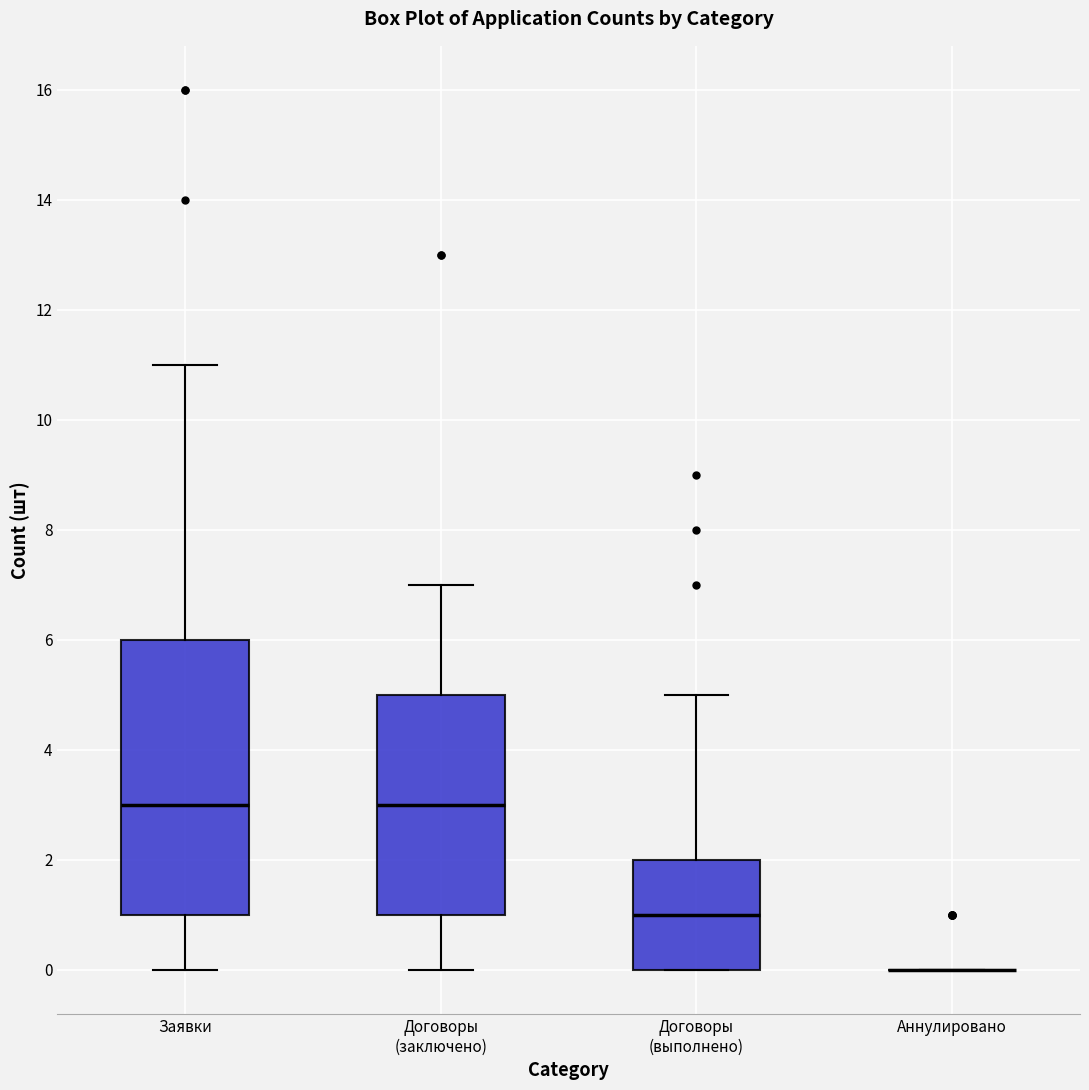

Reading left to right, read every box against the y-axis: the position of its median line, the range the box covers, and the ends of its whiskers. The values are not printed on the chart, so give them approximately, as read against the axis.

Заявки: median 3, box 1 to 6, whiskers 0 to 11
Договоры (заключено): median 3, box 1 to 5, whiskers 0 to 7
Договоры (выполнено): median 1, box 0 to 2, whiskers 0 to 5
Аннулировано: box collapsed to a line at 0, whiskers 0 to 0